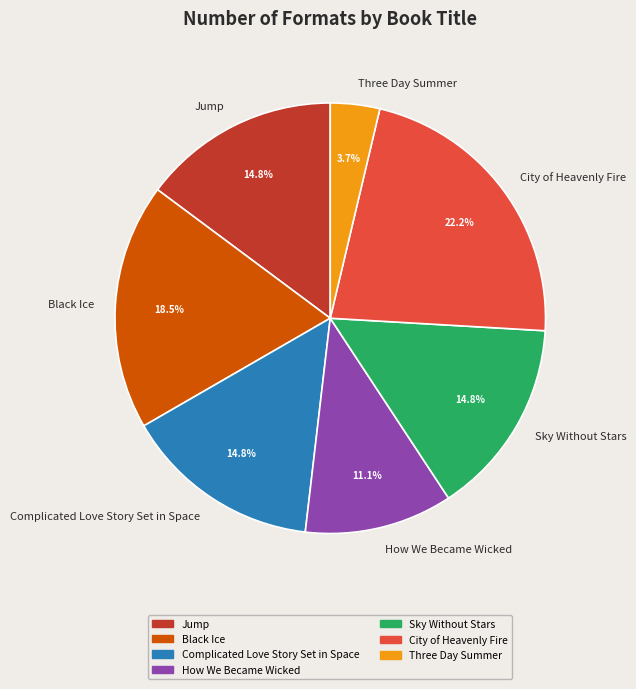

Which category has the smallest portion of the pie?

Three Day Summer